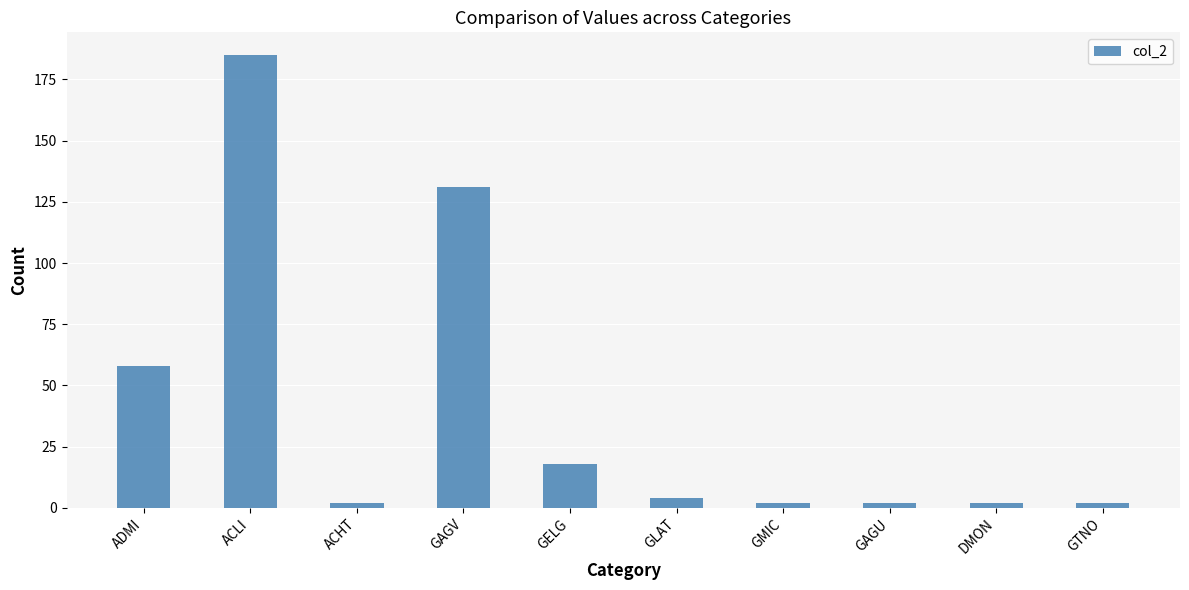

At which category does the chart reach its peak across all series?

ACLI